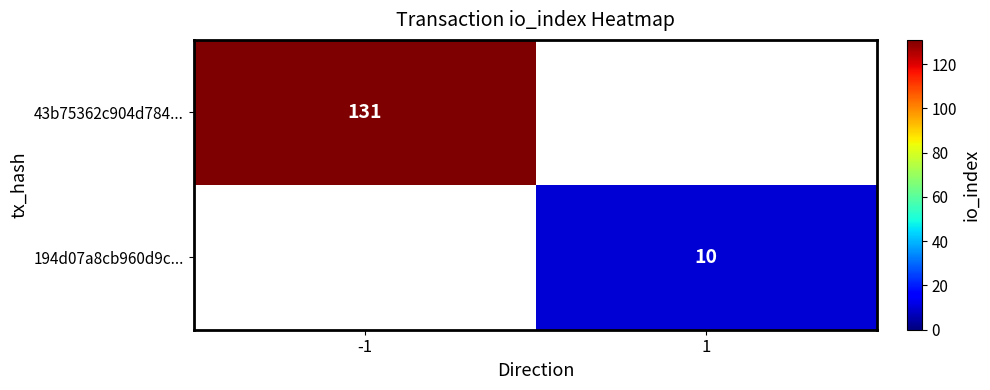

The 194d07a8cb960d9c... series shows 10 at 1. True or false?

True